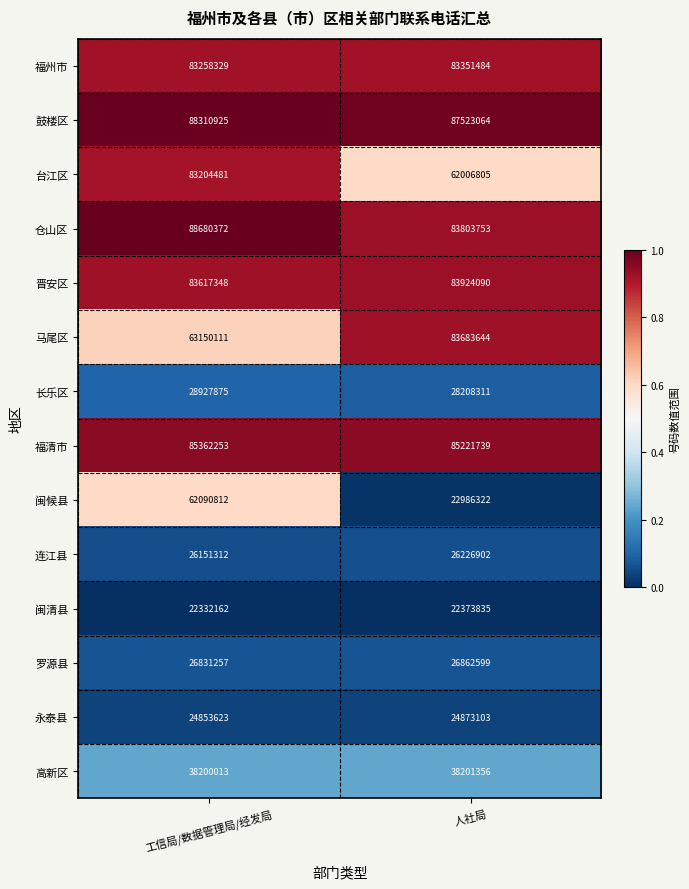

Is it true that 高新区 equals 38201356 at 人社局?

True